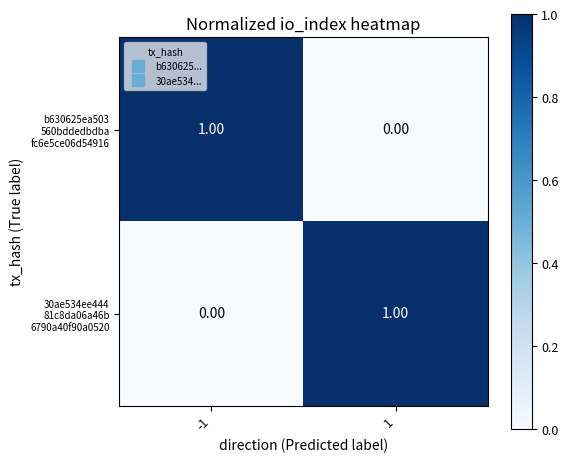

At how many categories does at least one series exceed 0?

2